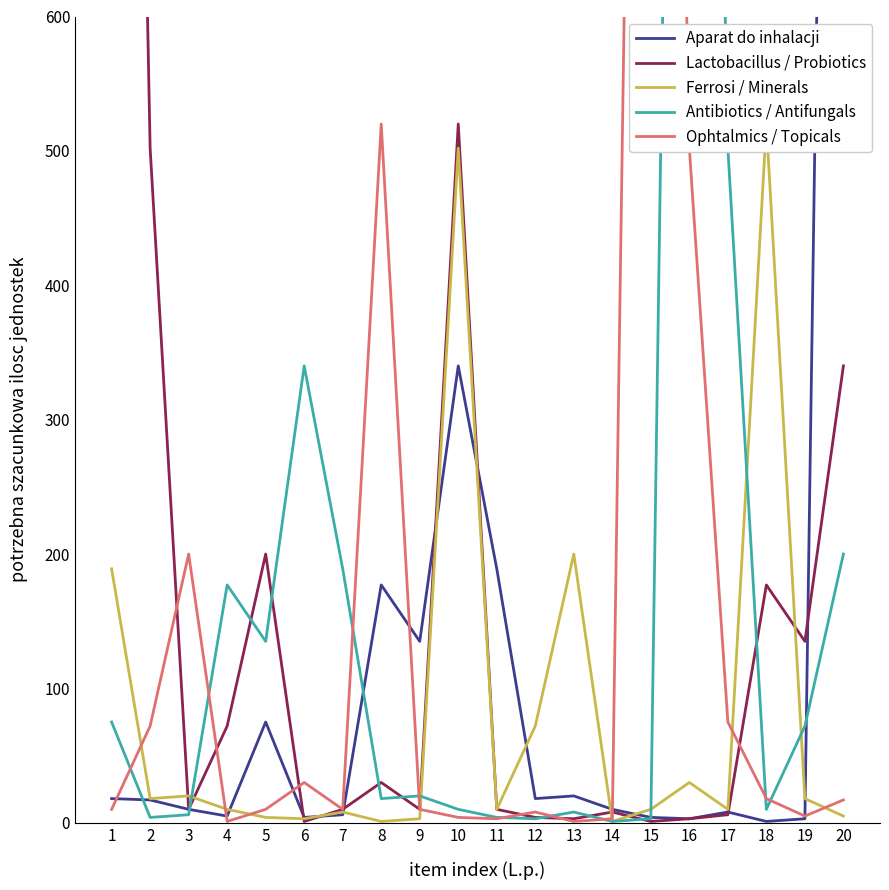

Reading right to left, what are all the values shown in this chart?

Aparat do inhalacji: 1948	3	1	8	3	4	10	20	18	189	340	135	177	6	4	75	5	10	17	18
Lactobacillus / Probiotics: 340	135	177	6	3	1	8	3	4	10	520	10	30	10	1	200	72	10	502	1948
Ferrosi / Minerals: 5	18	520	10	30	10	1	200	72	10	502	3	1	8	3	4	10	20	18	189
Antibiotics / Antifungals: 200	72	10	502	1948	3	1	8	3	4	10	20	18	189	340	135	177	6	4	75
Ophtalmics / Topicals: 17	5	18	75	502	1948	3	1	8	3	4	10	520	10	30	10	1	200	72	10